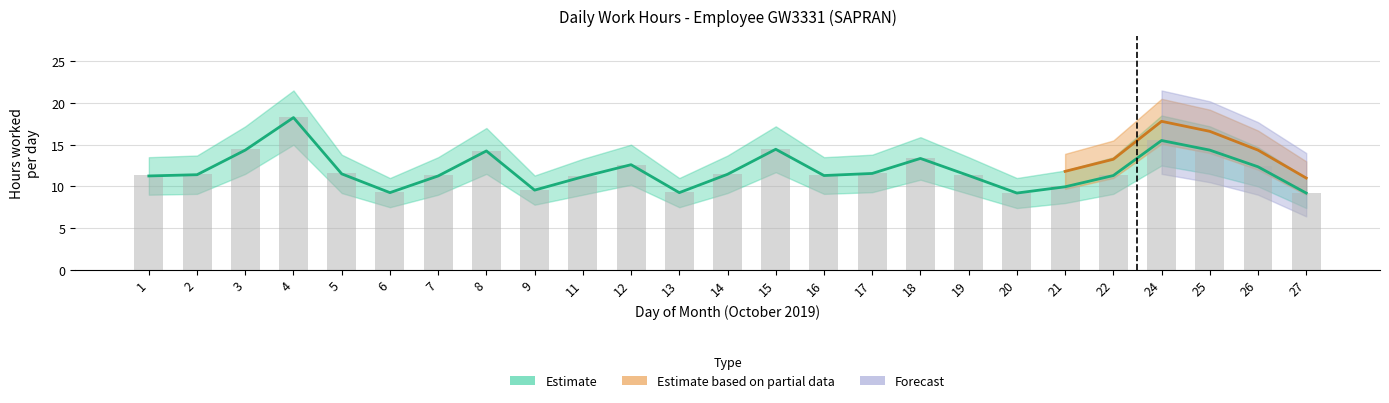

What is the minimum value shown in the chart?

9.2